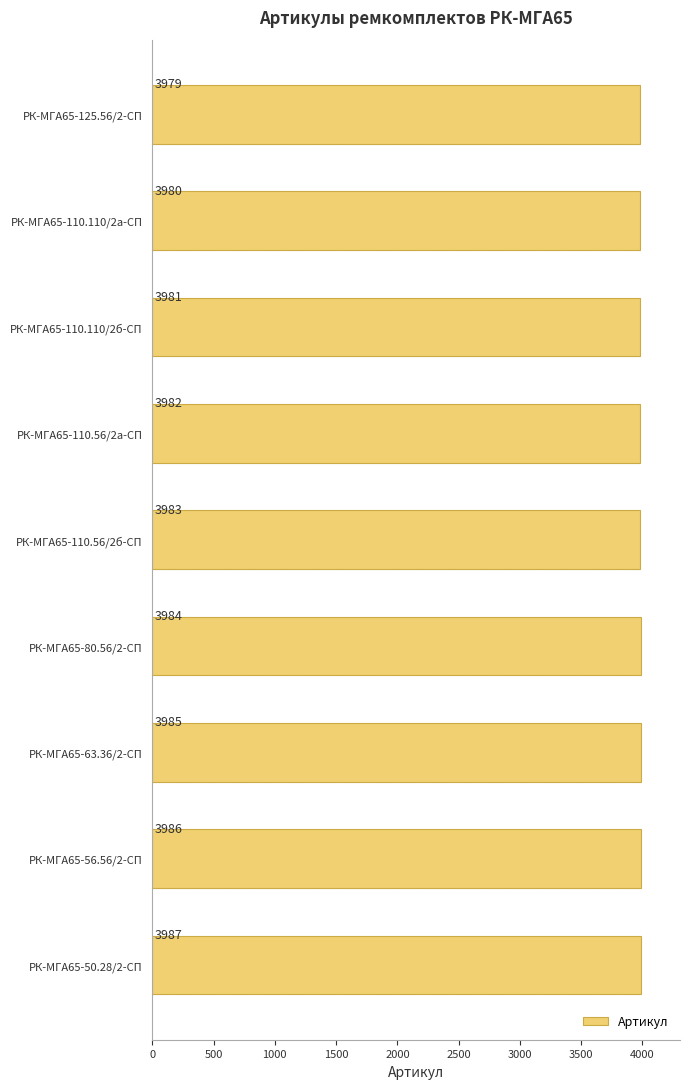

The value at РК-МГА65-50.28/2-СП is 3987. True or false?

True